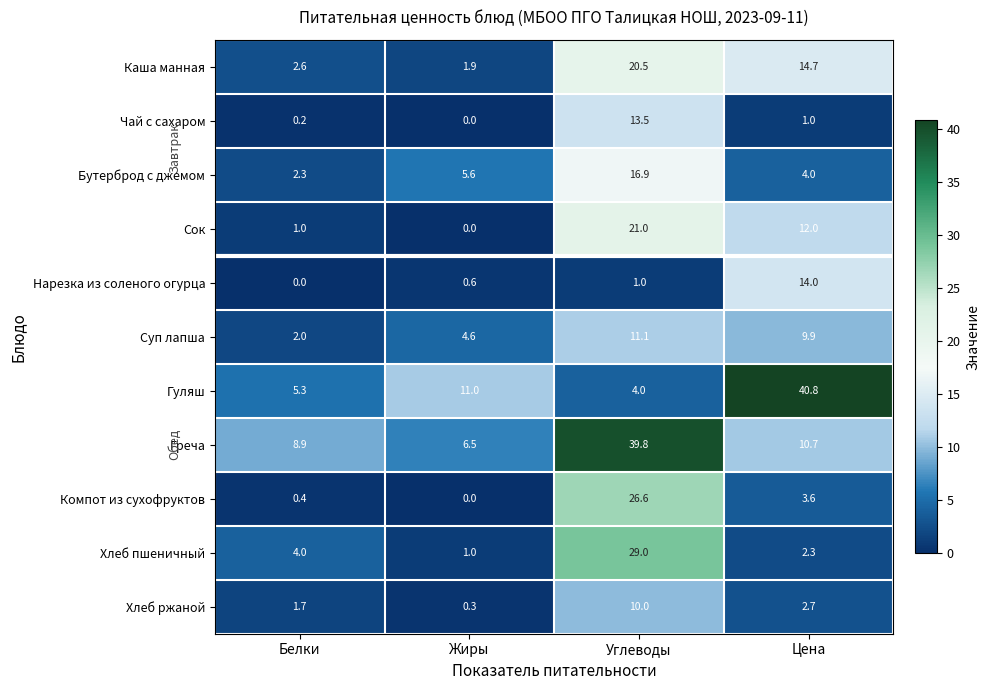

Rank the series at Углеводы from lowest to highest value.

Нарезка из соленого огурца, Гуляш, Хлеб ржаной, Суп лапша, Чай с сахаром, Бутерброд с джемом, Каша манная, Сок, Компот из сухофруктов, Хлеб пшеничный, Греча